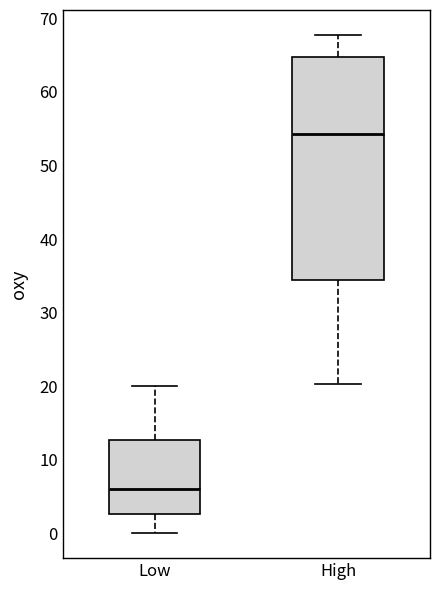

Which box's median line is the lowest?

Low